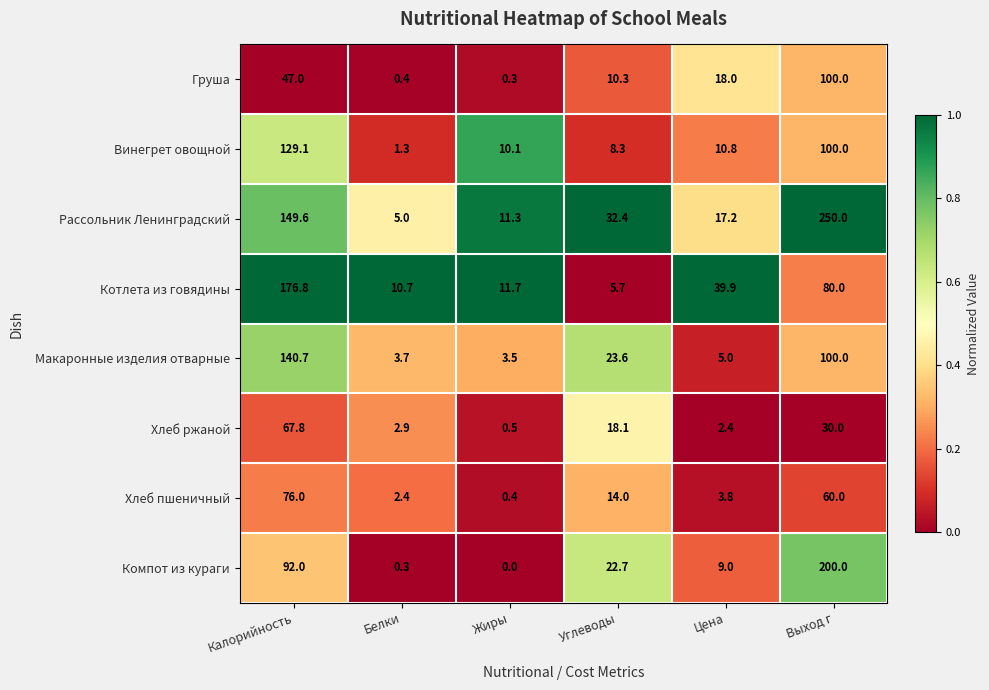

Which series changed the most between Углеводы and Цена?

Котлета из говядины